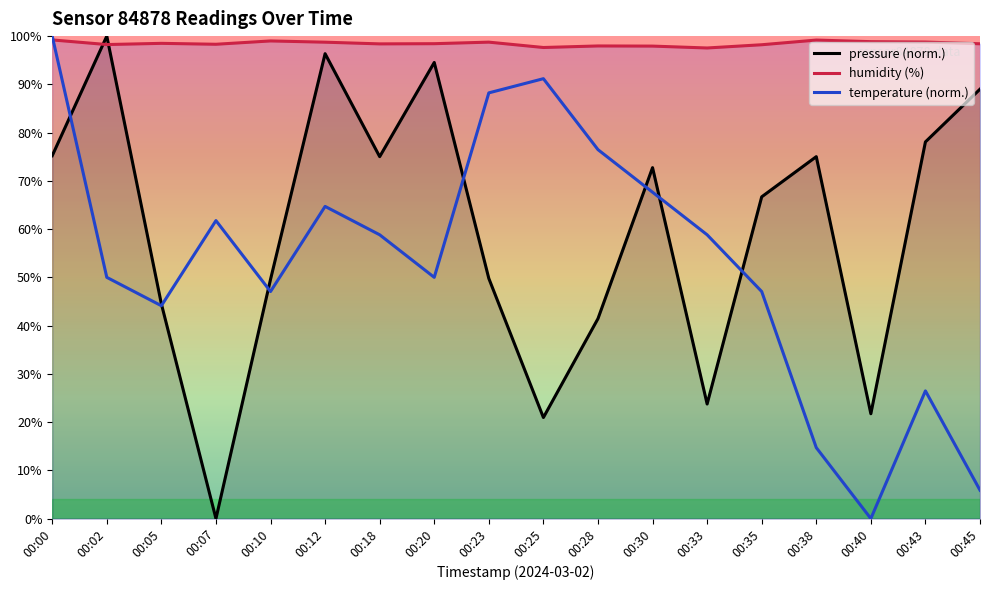

Is it true that pressure (norm.) equals 66.7 at 00:35?

True